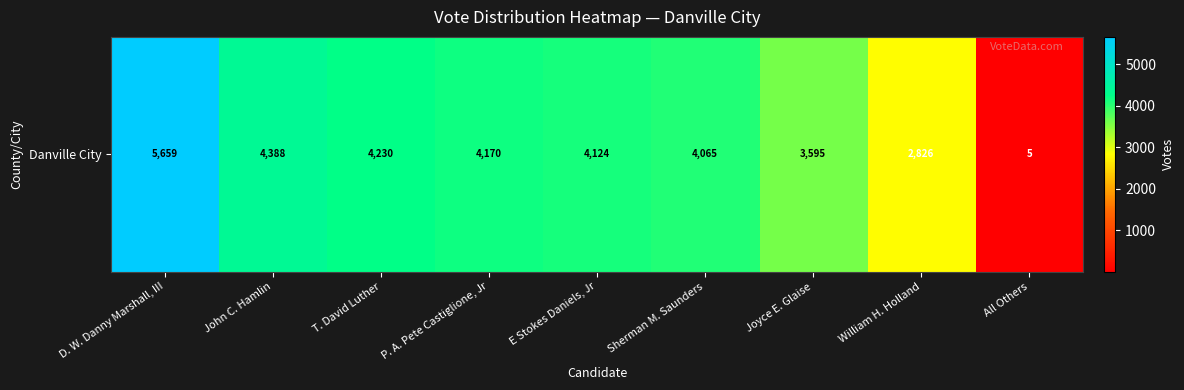

Where does the data first go above 4124?

D. W. Danny Marshall, III